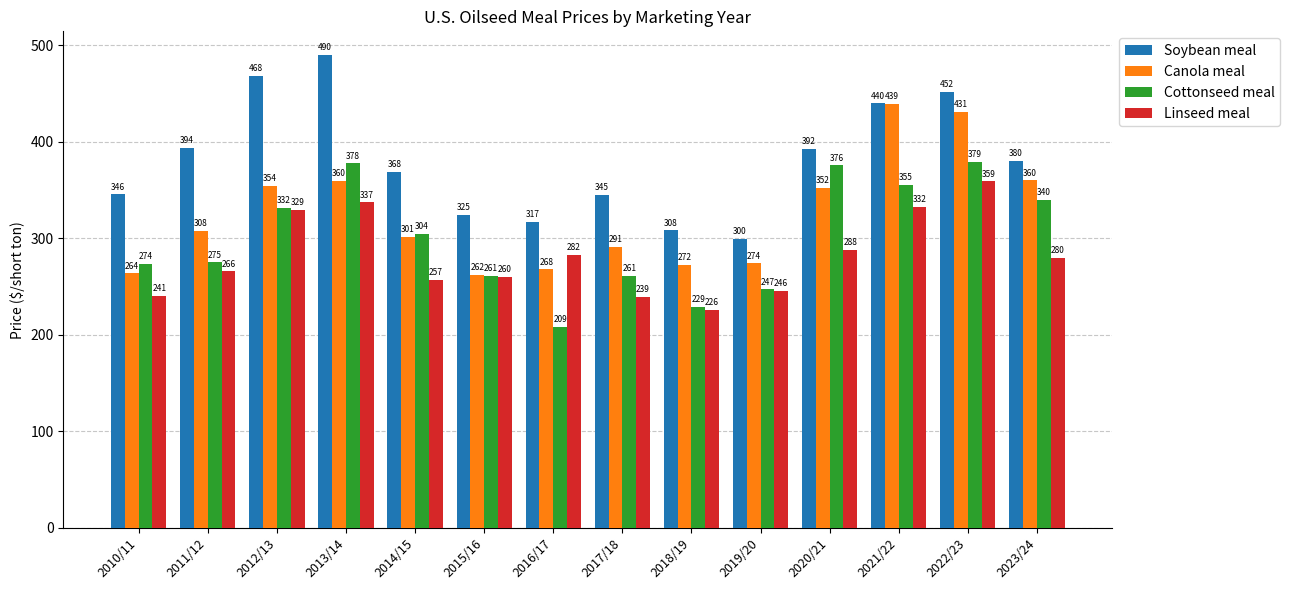

Which series has the widest spread of values?

Soybean meal